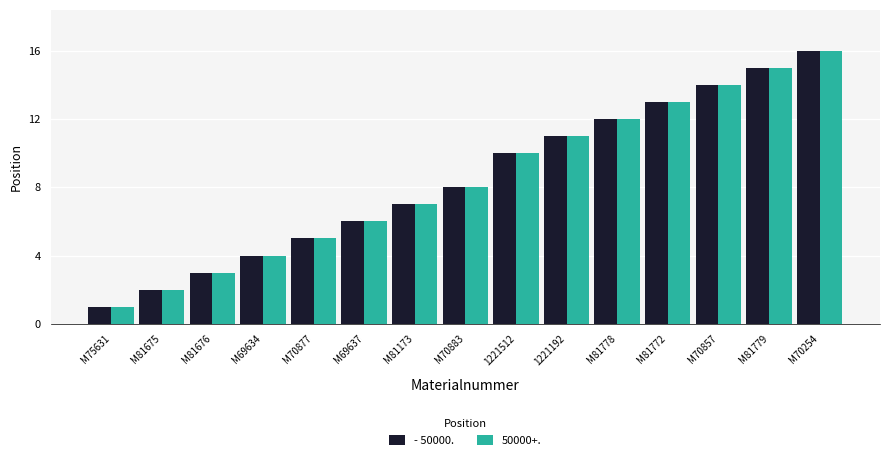

The value of - 50000. at M70254 is 23. True or false?

False